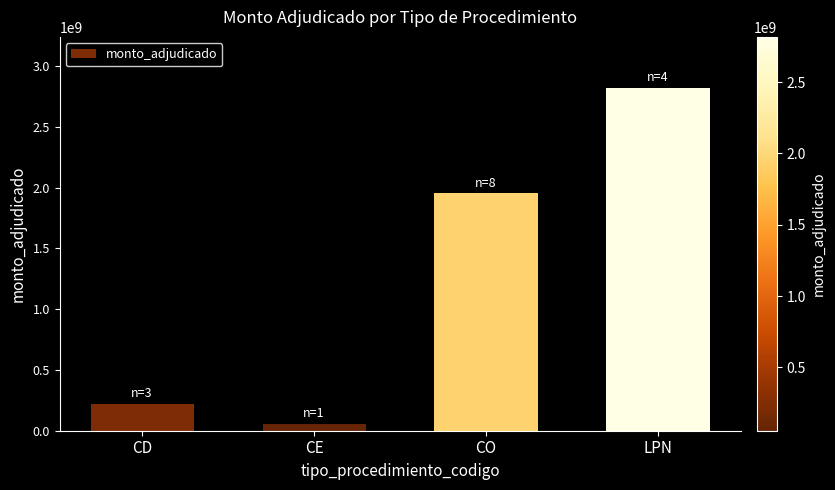

What is the label of the 4th bar from the right?

CD